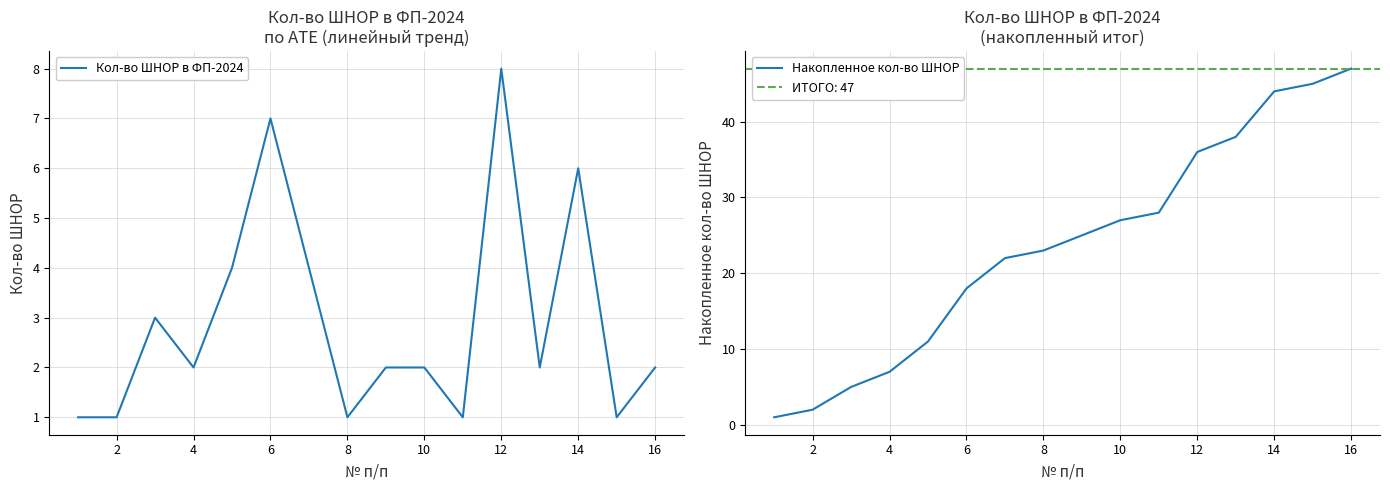

What are all the series names shown in the legend?

Кол-во ШНОР в ФП-2024, Накопленное кол-во ШНОР